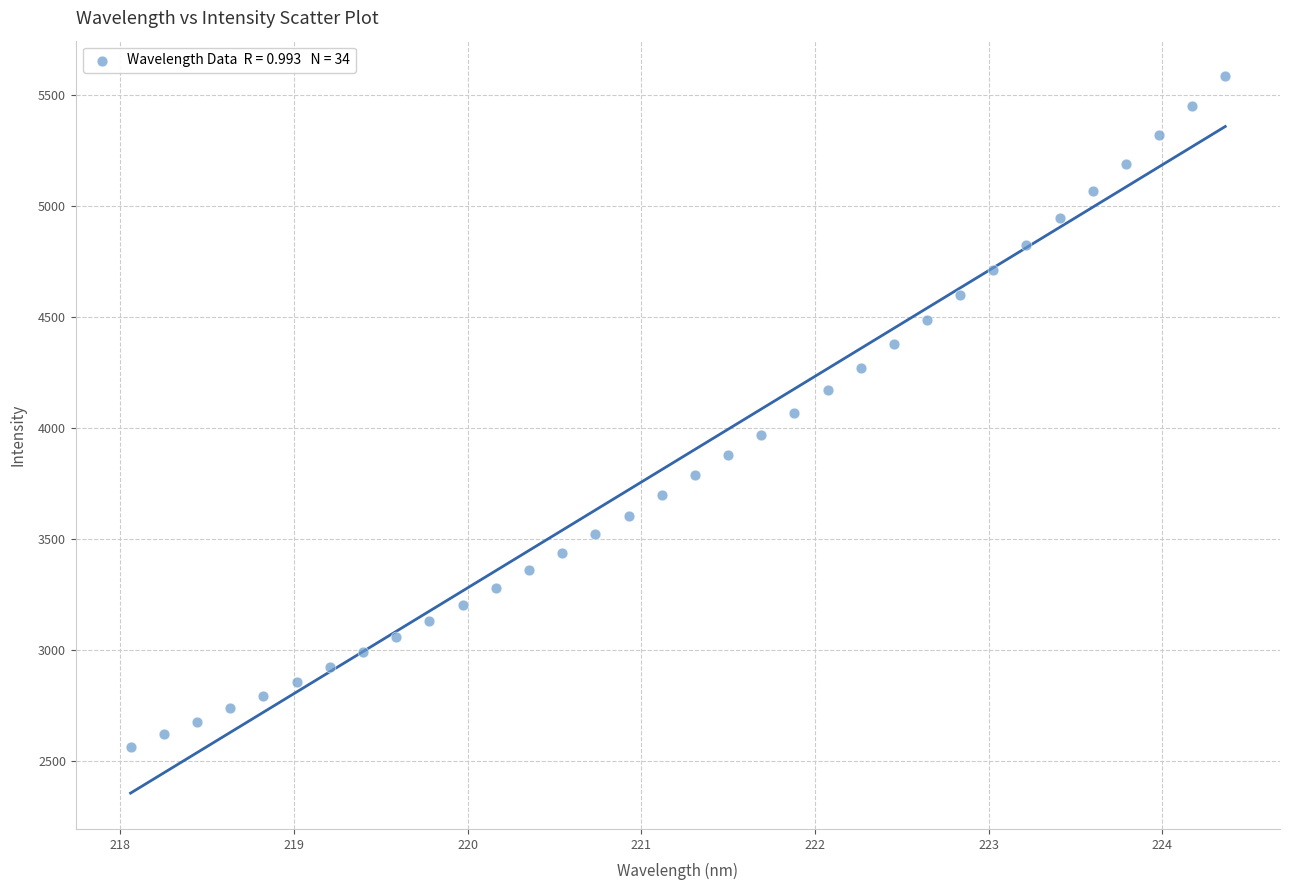

What is the range of Y values (max minus min)?

3019.1